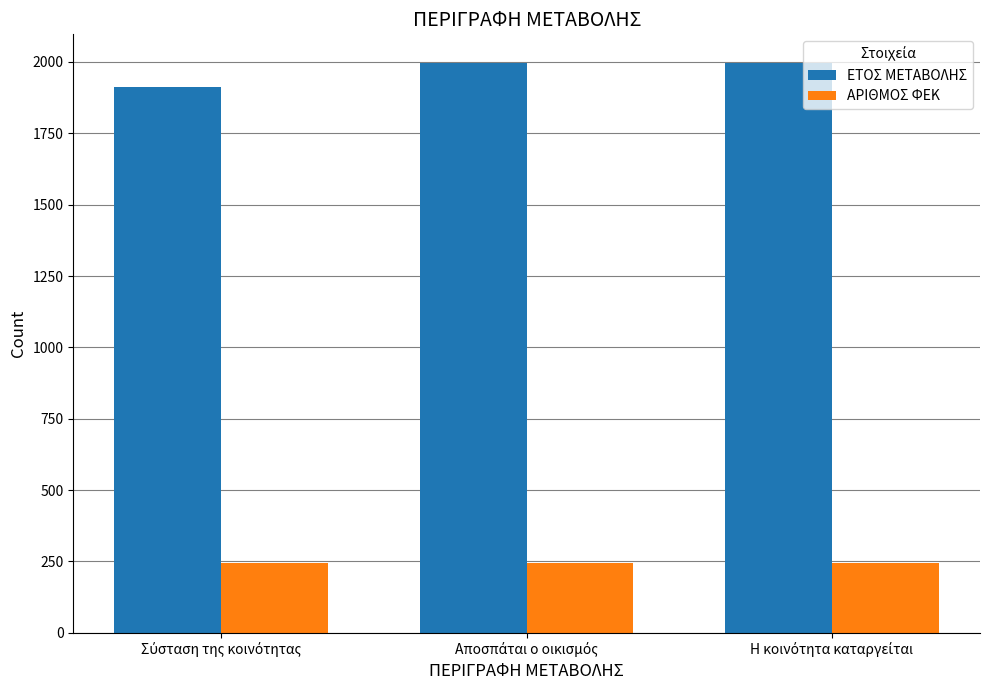

What is the difference between the maximum and minimum values in the ΕΤΟΣ ΜΕΤΑΒΟΛΗΣ series?

85